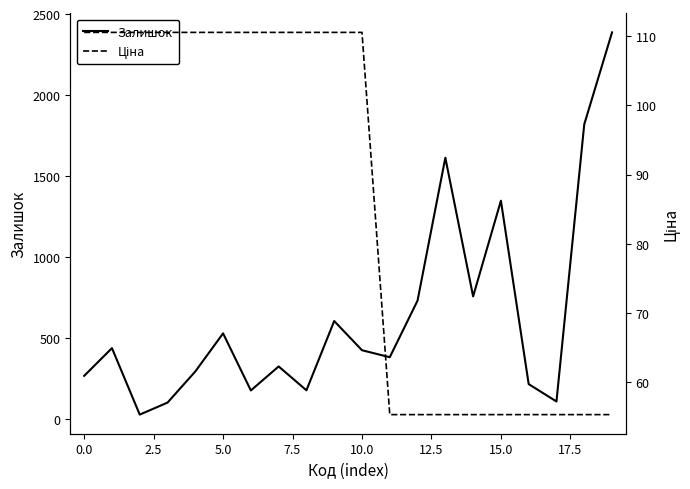

Is this an area chart (filled region under the line)?

No